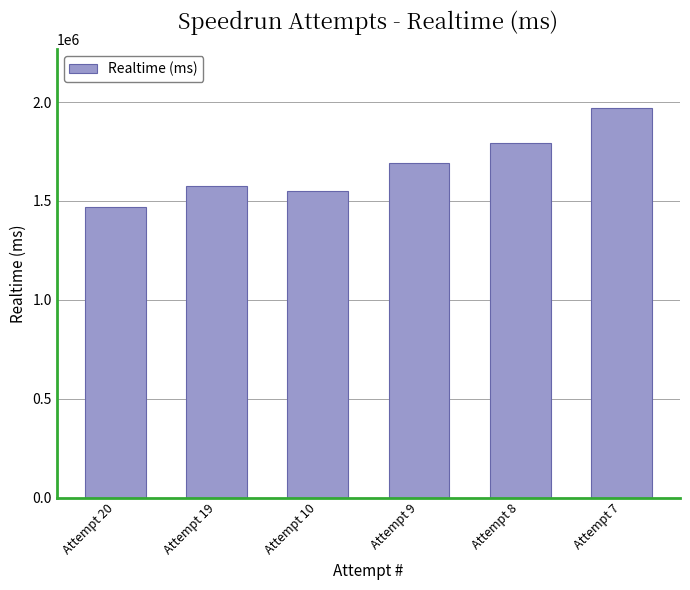

What is the value of the 3rd bar from the left?

1552849